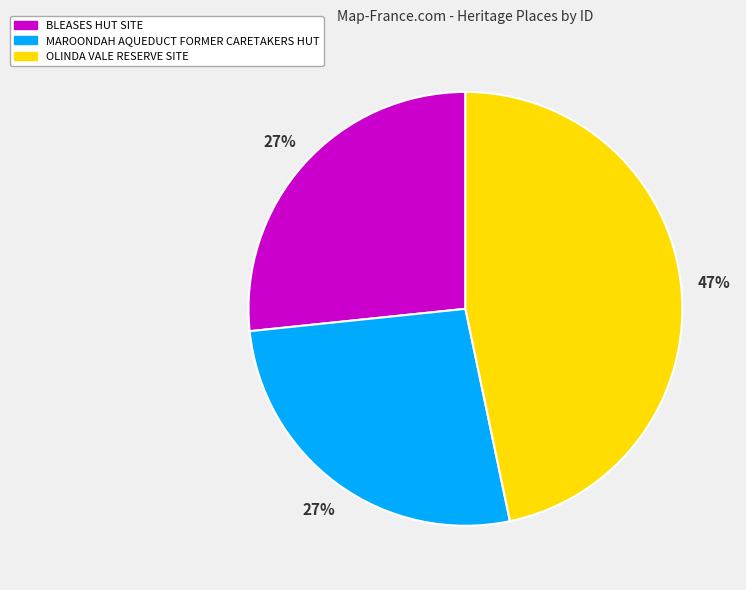

How many segments does this pie chart have?

3